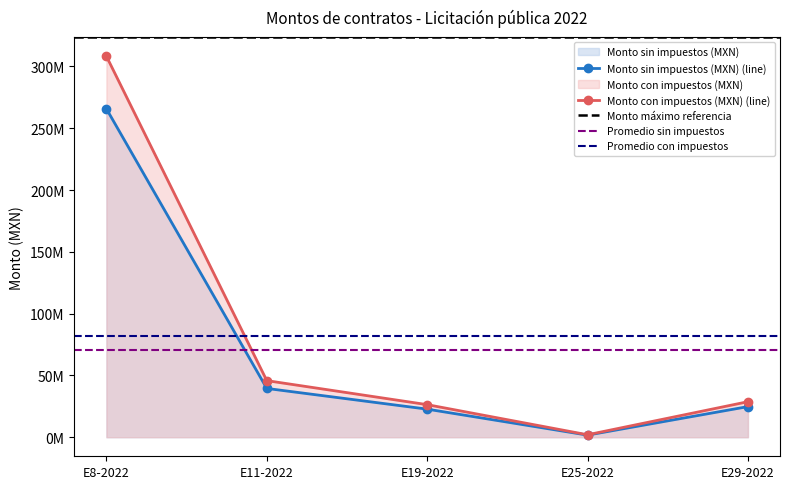

How many interior local valleys does the Monto con impuestos (MXN) series have?

1